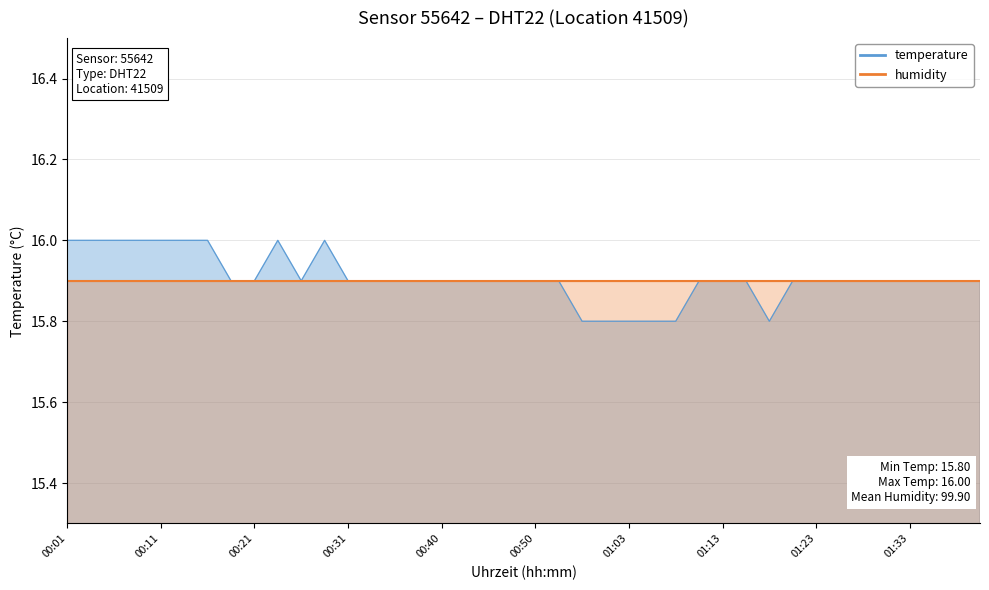

Reading left to right, extract all data points from this chart.

00:01=16.0	00:04=16.0	00:06=16.0	00:09=16.0	00:11=16.0	00:14=16.0	00:16=16.0	00:19=15.9	00:21=15.9	00:23=16.0	00:26=15.9	00:28=16.0	00:31=15.9	00:33=15.9	00:36=15.9	00:38=15.9	00:40=15.9	00:43=15.9	00:45=15.9	00:48=15.9	00:50=15.9	00:53=15.9	00:55=15.8	01:00=15.8	01:03=15.8	01:05=15.8	01:08=15.8	01:10=15.9	01:13=15.9	01:15=15.9	01:17=15.8	01:20=15.9	01:23=15.9	01:25=15.9	01:28=15.9	01:30=15.9	01:33=15.9	01:35=15.9	01:38=15.9	01:40=15.9